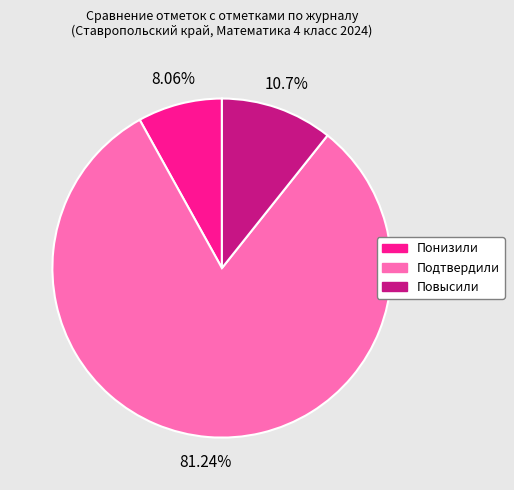

What is the smallest slice in the pie chart?

Понизили